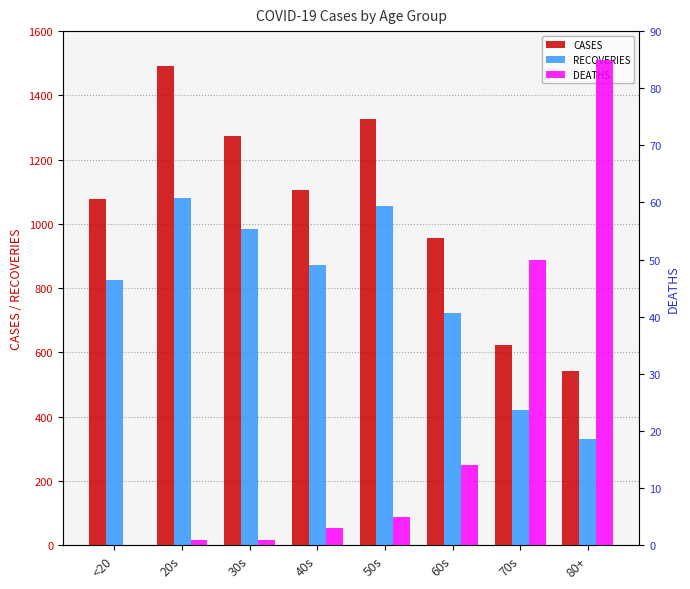

Reading left to right, list all the values displayed in this chart.

CASES: 1079	1491	1274	1106	1326	955	623	541
RECOVERIES: 824	1080	984	872	1057	722	421	332
DEATHS: 0	1	1	3	5	14	50	85